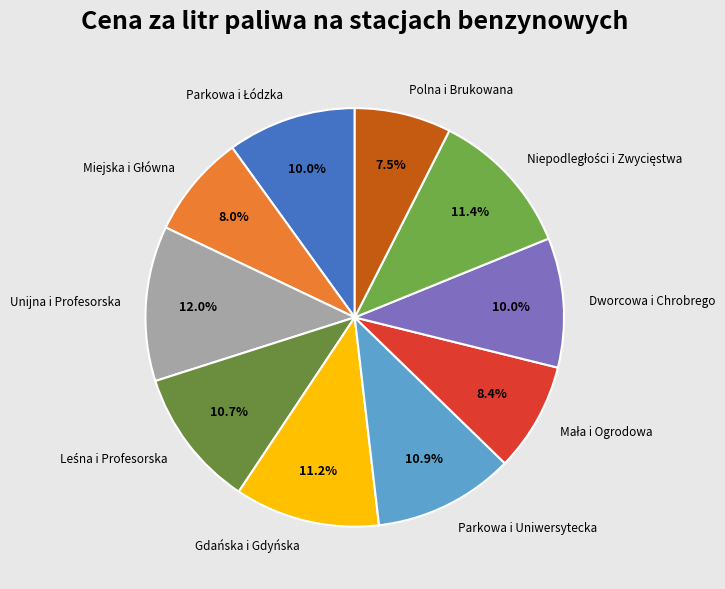

What percentage is the Parkowa i Uniwersytecka slice, to the nearest percent?

11%